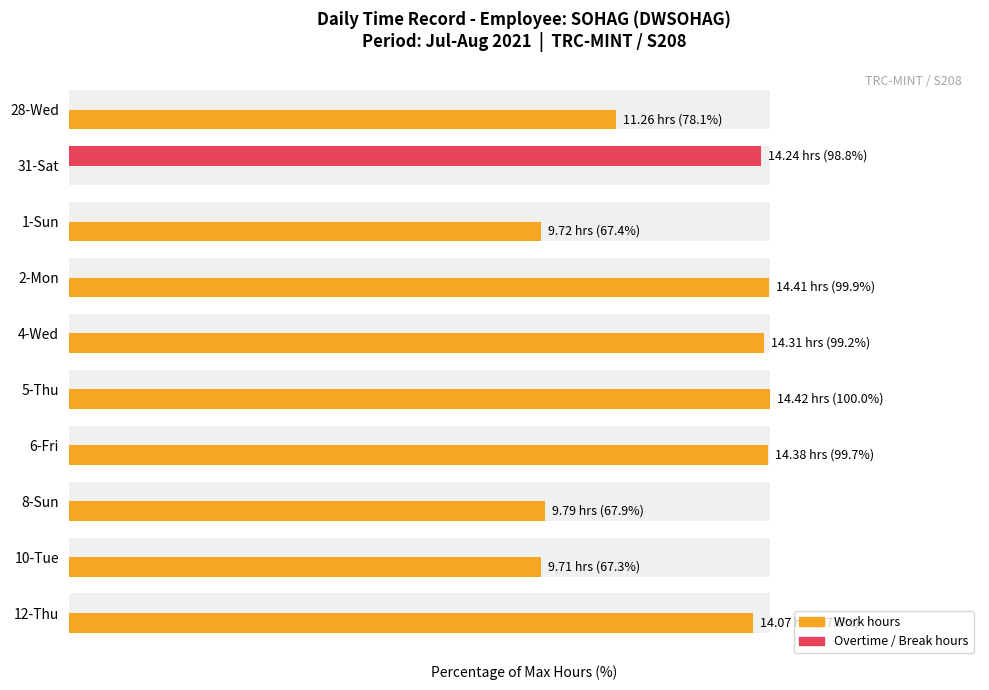

Which series changed the most between 5-Thu and 10-Tue?

Work hours (Stop work)